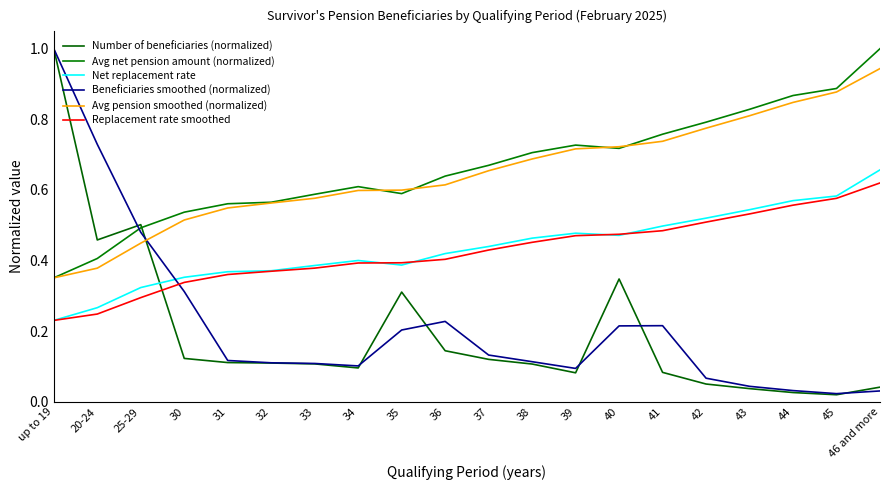

Is this an area chart (filled region under the line)?

No